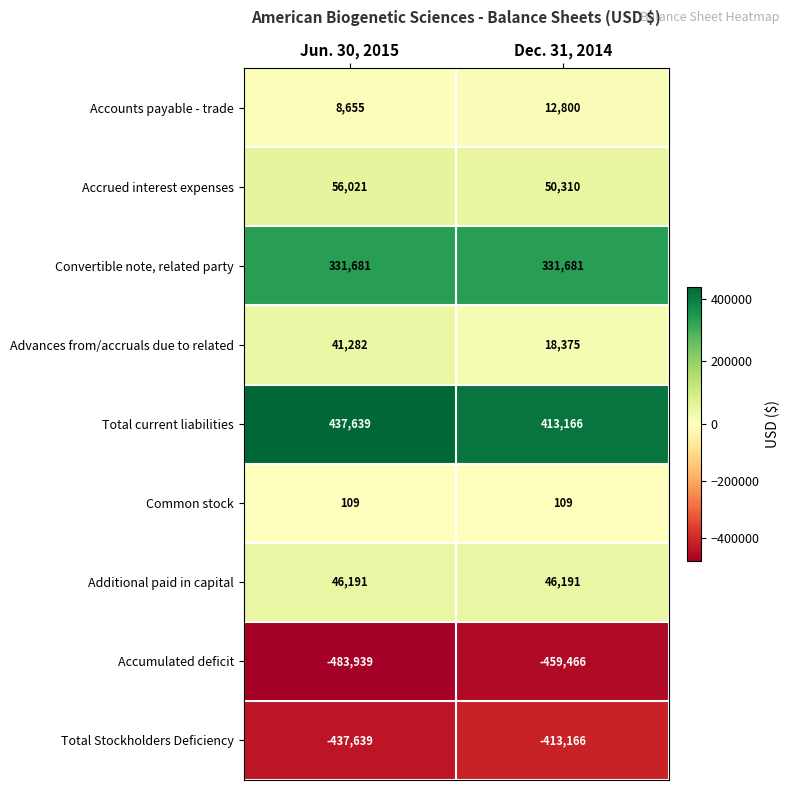

Reading left to right, list all the values displayed in this chart.

Accounts payable - trade: 8655	12800
Accrued interest expenses: 56021	50310
Convertible note, related party: 331681	331681
Advances from/accruals due to related: 41282	18375
Total current liabilities: 437639	413166
Common stock: 109	109
Additional paid in capital: 46191	46191
Accumulated deficit: -483939	-459466
Total Stockholders Deficiency: -437639	-413166